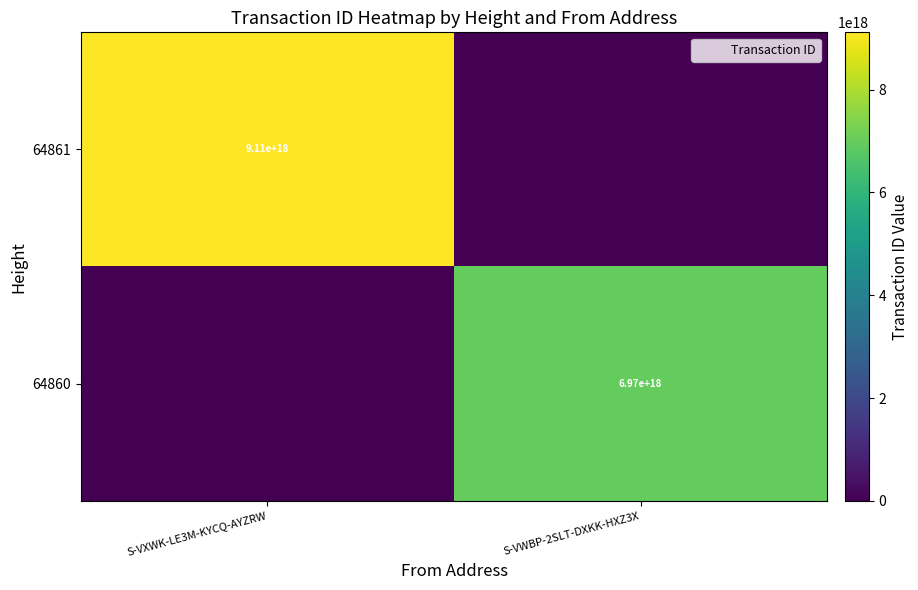

What is the spread (max minus min) of values at S-VWBP-2SLT-DXKK-HXZ3X?

6965948537550241792